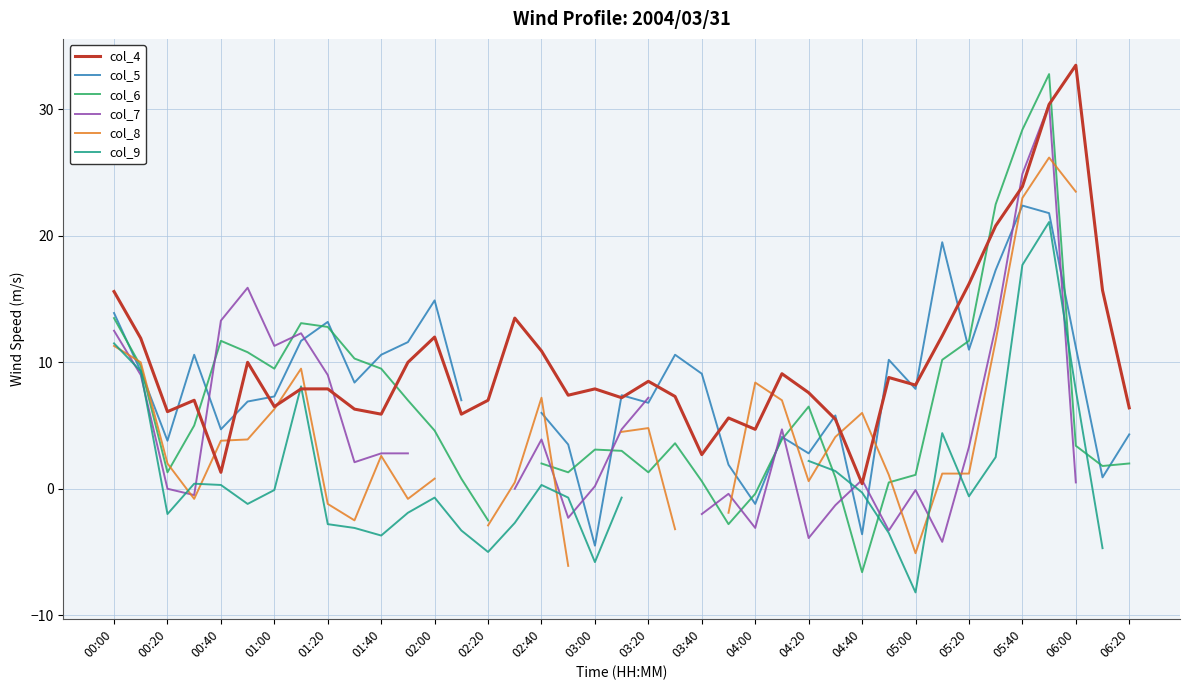

Which series has the widest spread of values?

col_6